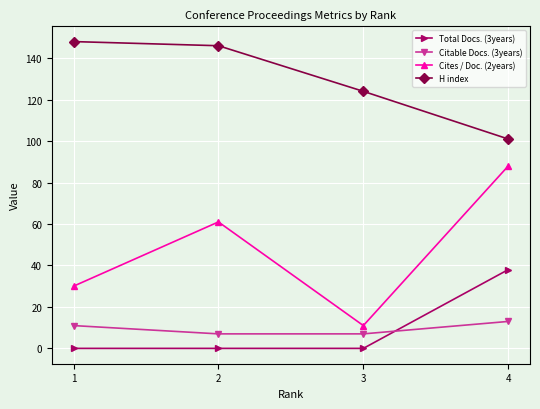

True or false: Citable Docs. (3years) and Cites / Doc. (2years) intersect in this chart.

False